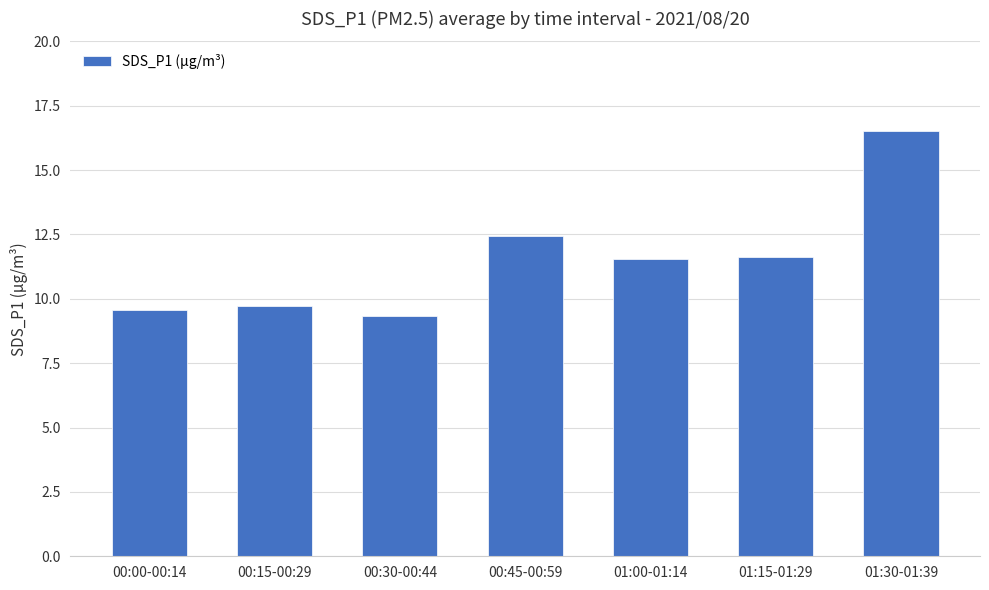

Read the value at 00:45-00:59.

12.4